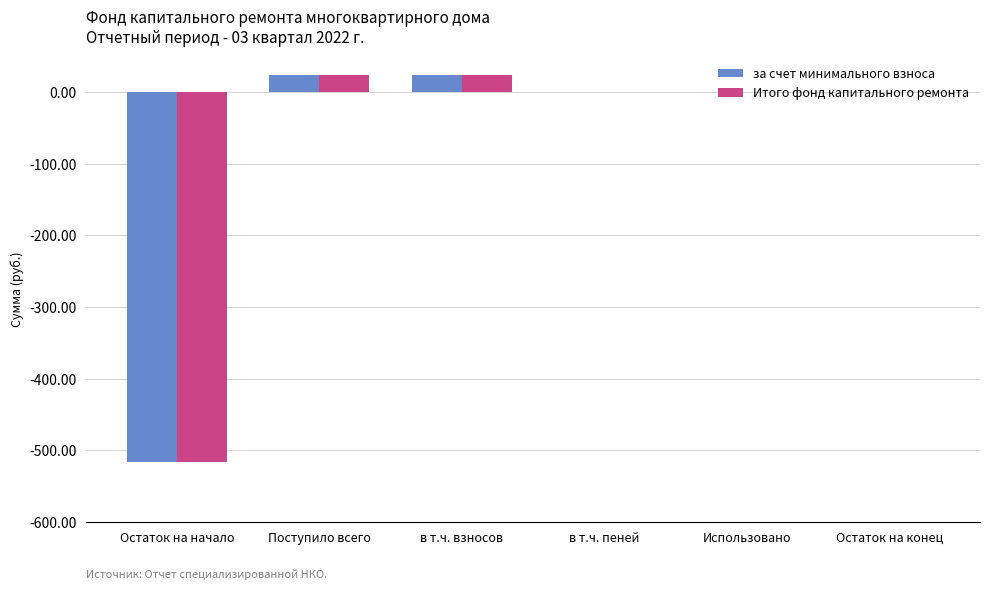

What is the highest value of the Итого фонд капитального ремонта series?

24.1